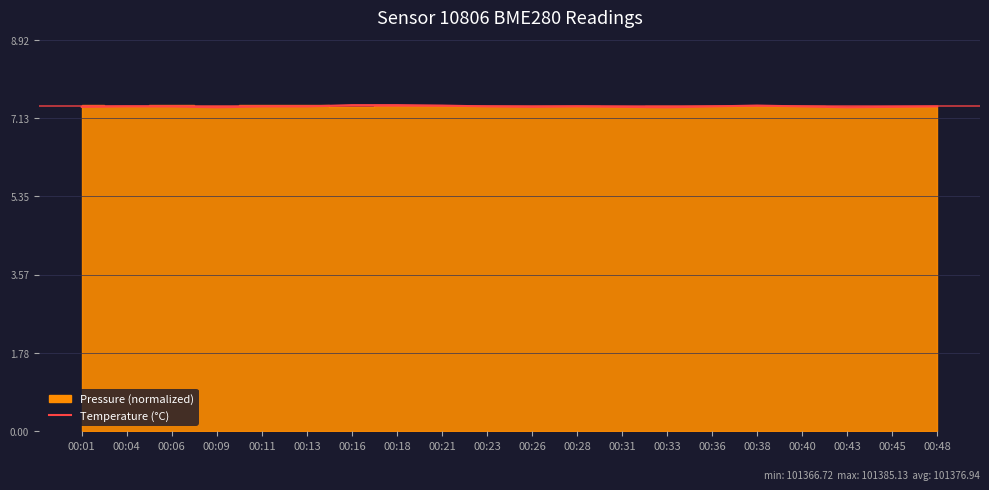

What is the maximum value shown in the chart?

7.4